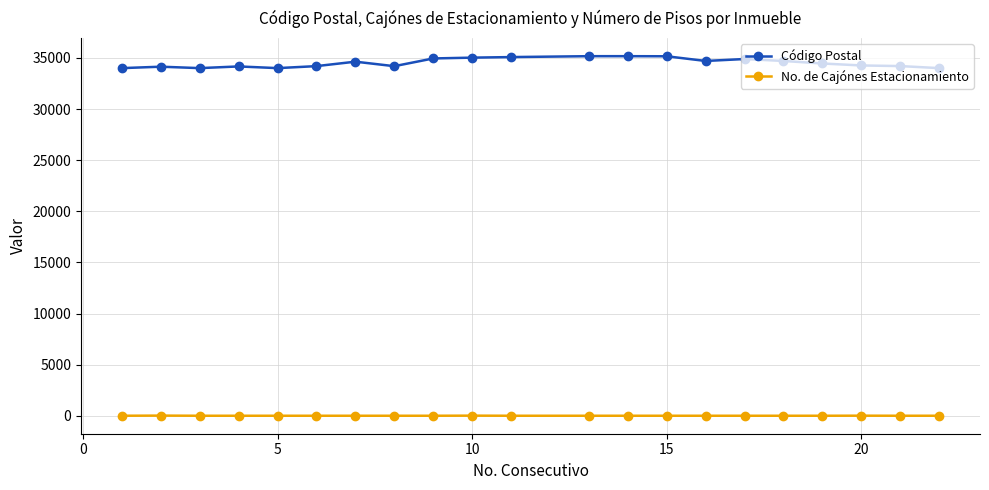

Rank the series by their average value, from highest to lowest.

Código Postal, No. de Cajónes Estacionamiento